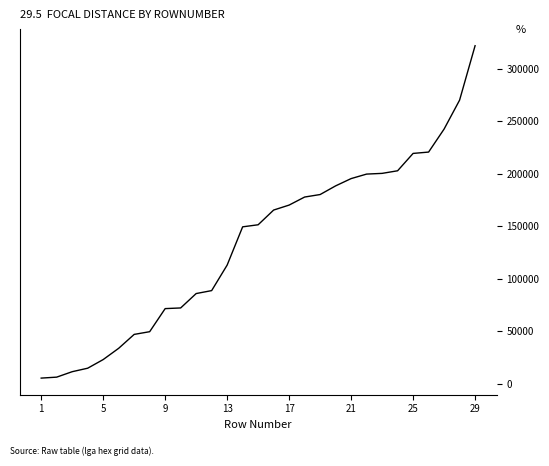

What is the difference between the maximum and minimum values?

316637.5